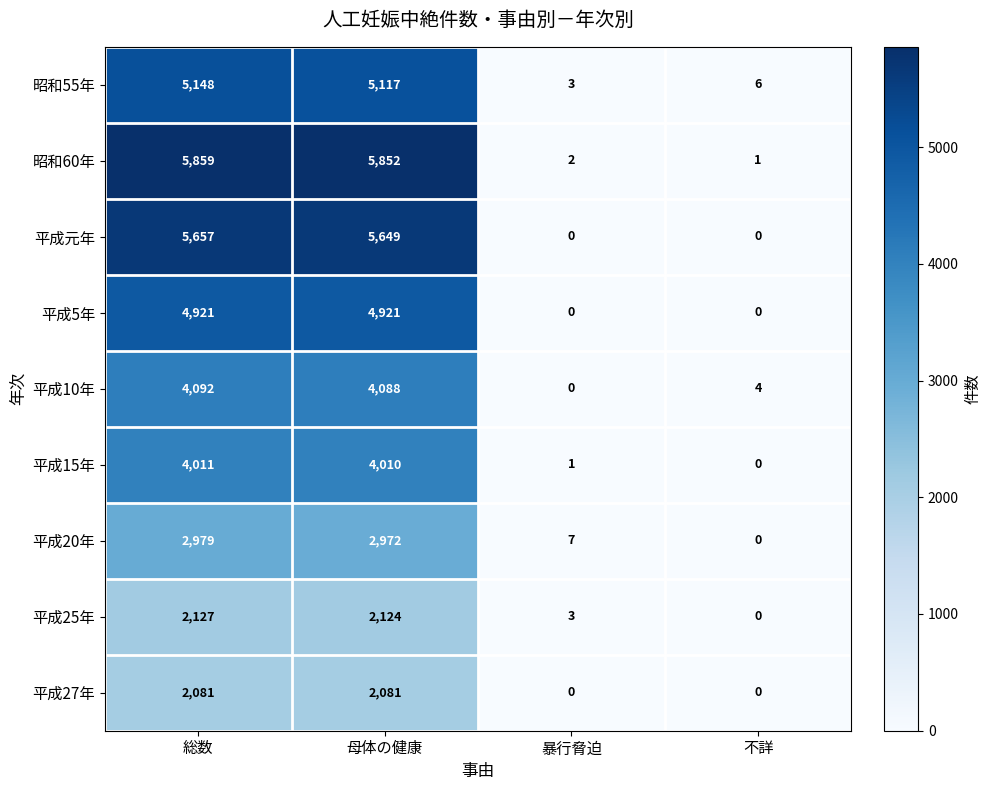

How many data points in 昭和55年 are less than 5117?

2